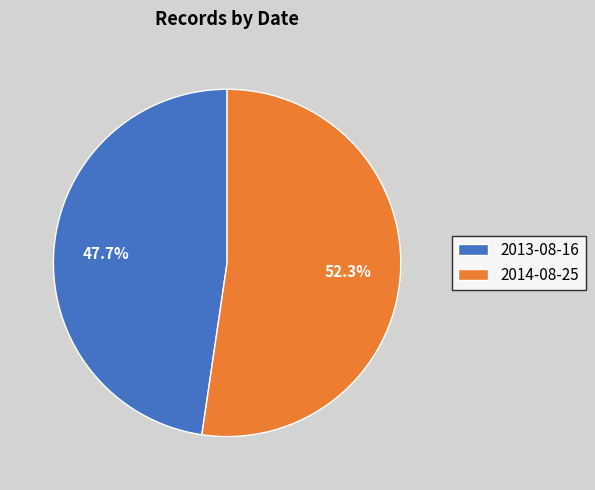

Rank the categories by value from lowest to highest.

2013-08-16, 2014-08-25